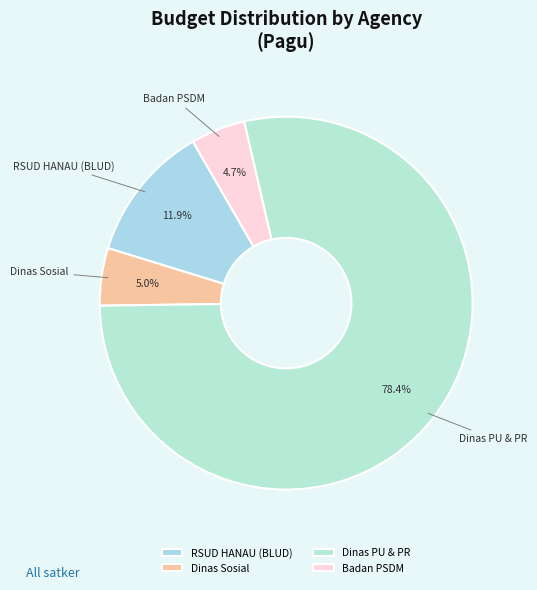

What is the largest slice in the pie chart?

Dinas PU & PR